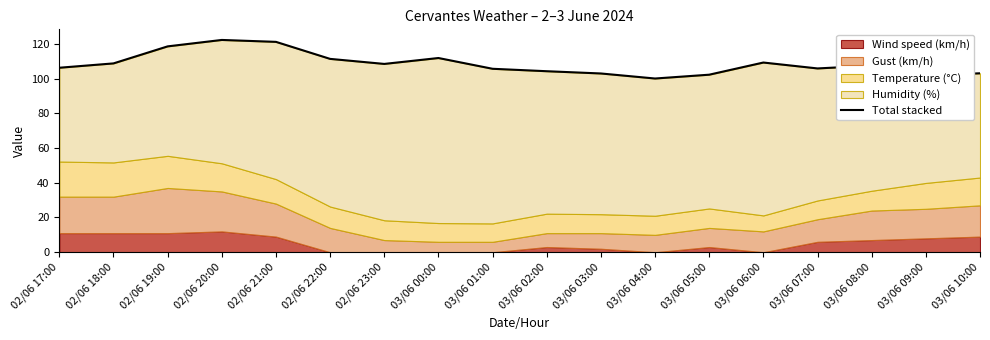

What position from the left is 02/06 19:00?

3